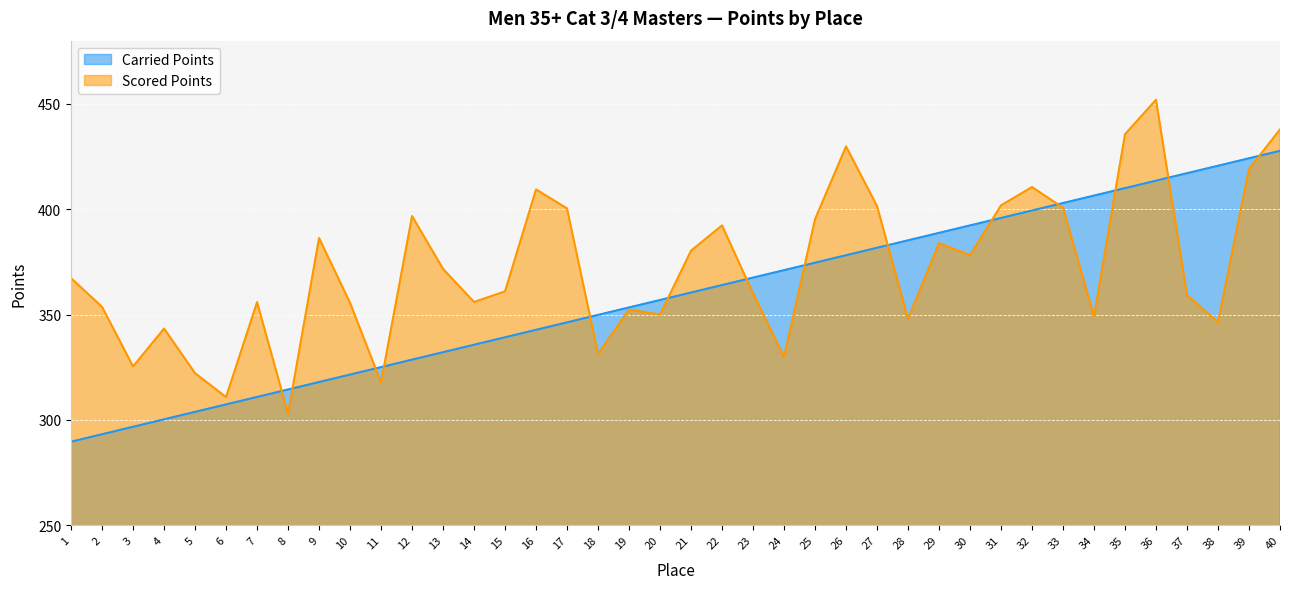

Count the number of data series in this chart.

2